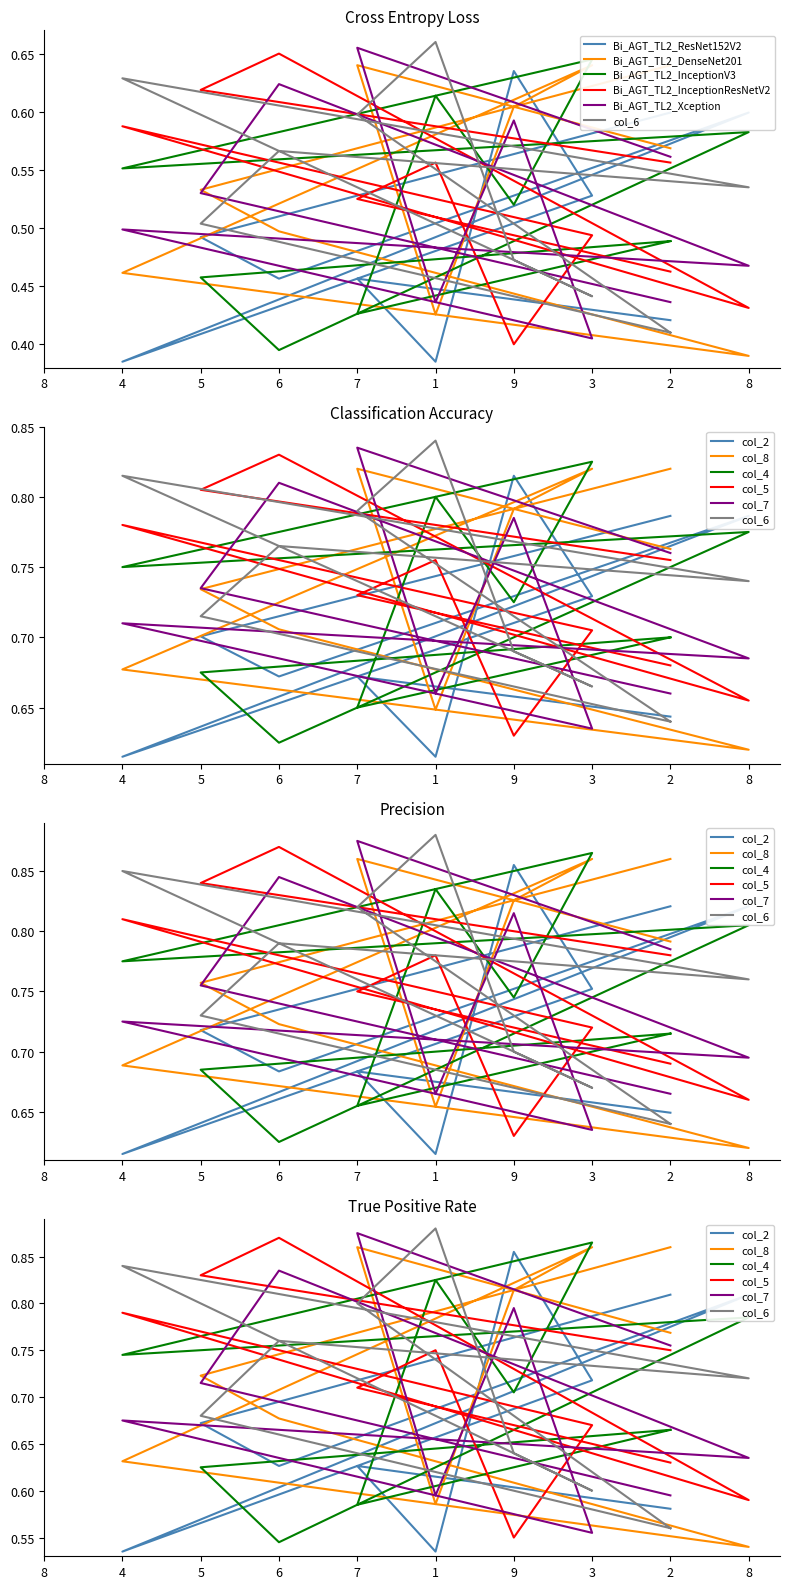

What is the difference between the highest and lowest values at 4?

0.3